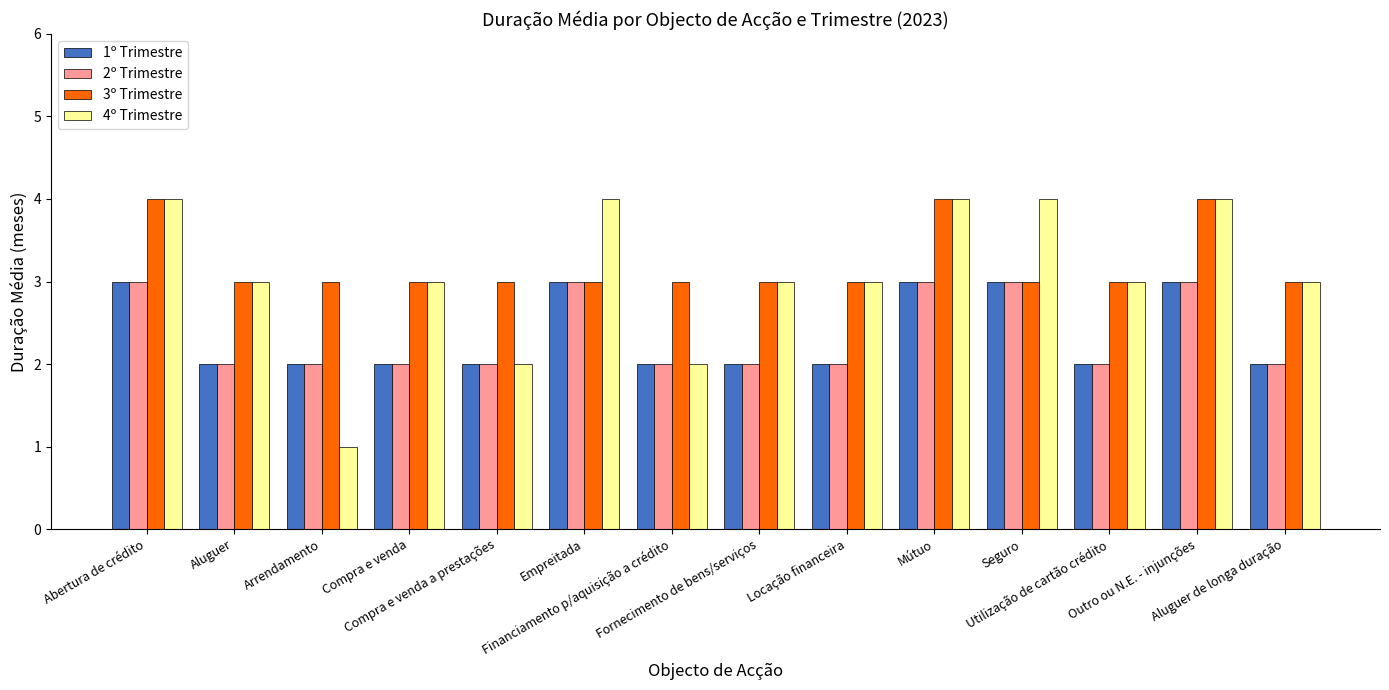

What is the average value of the 1º Trimestre series?

2